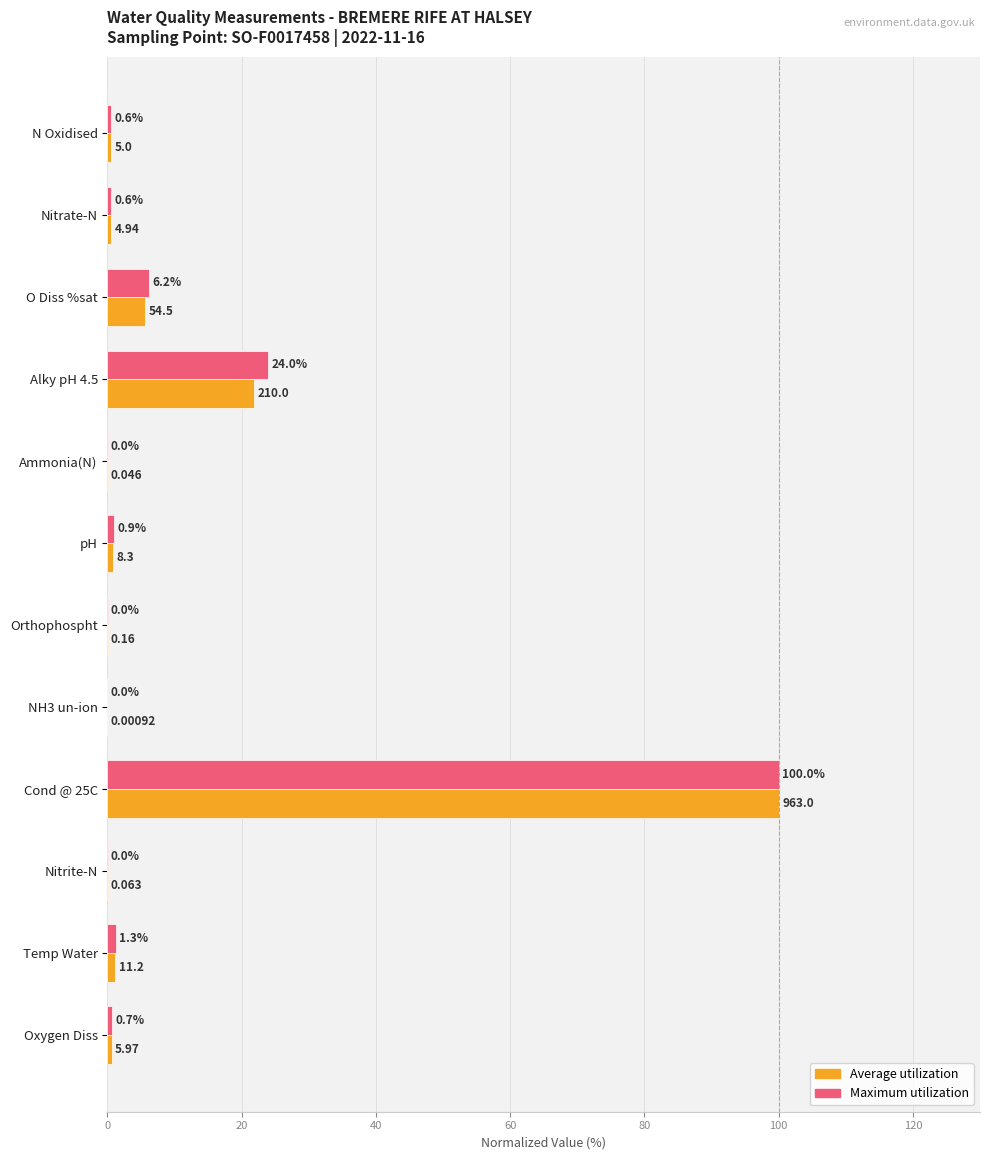

Count the number of data series in this chart.

2